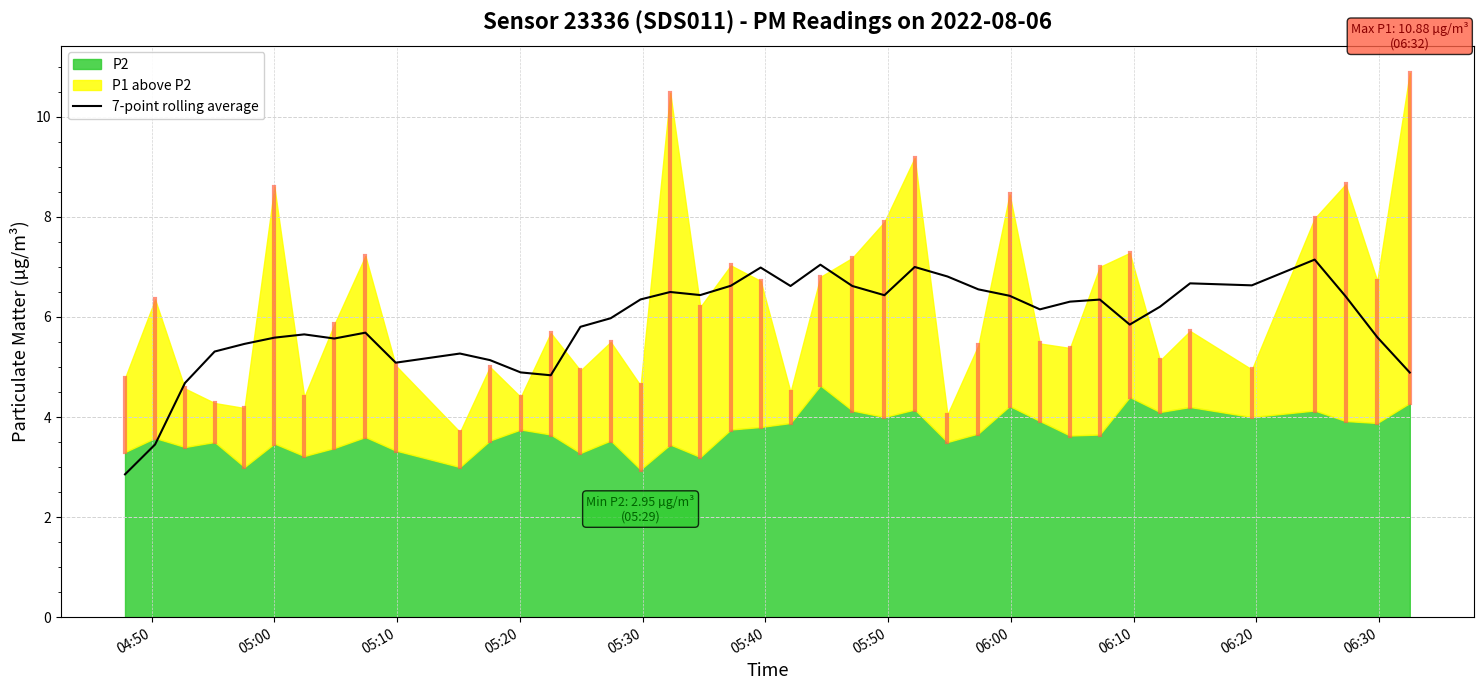

What is the maximum value for 7-point rolling average?

7.1